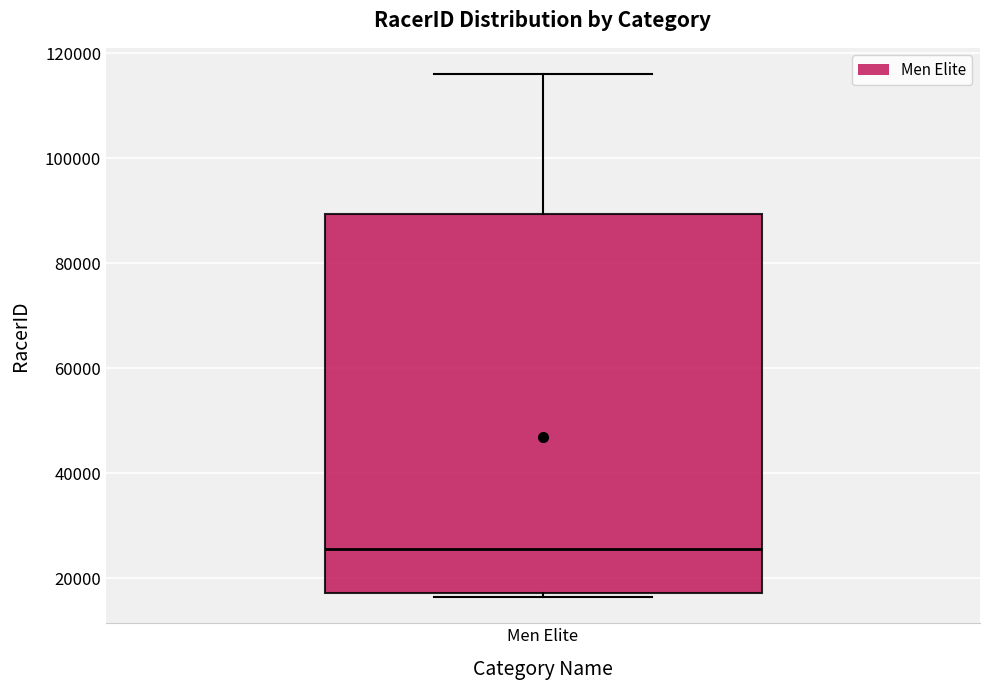

Transcribe this box plot: give where the median line is, the range the box spans, and where the two whiskers end, as read against the y-axis. The values are not printed on the chart, so give them approximately, as read against the axis.

median 26000, box 18000 to 90000, whiskers 16000 to 116000